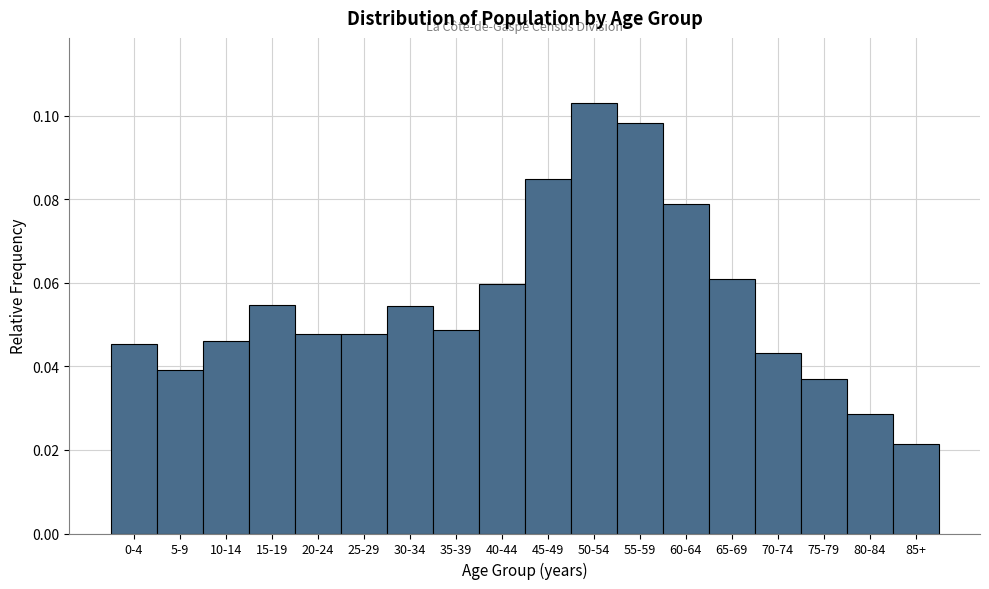

What is the label of the 7th bar from the right?

55-59